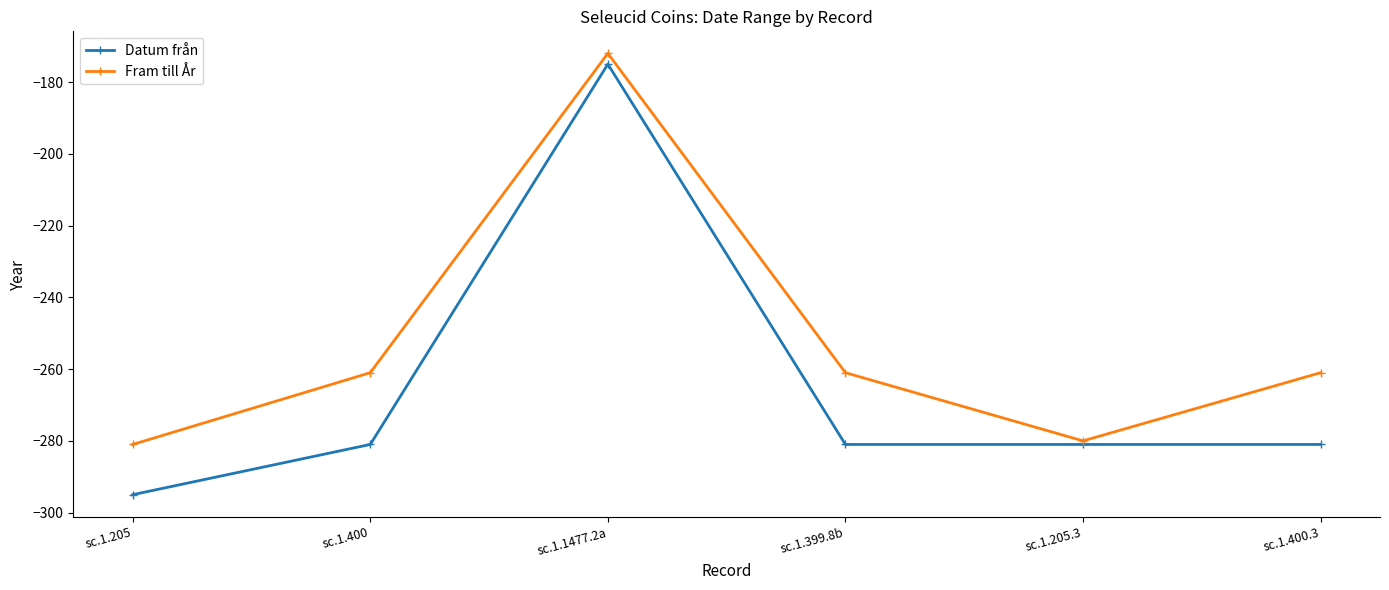

Rank the series by their maximum value, from lowest to highest.

Datum från, Fram till År